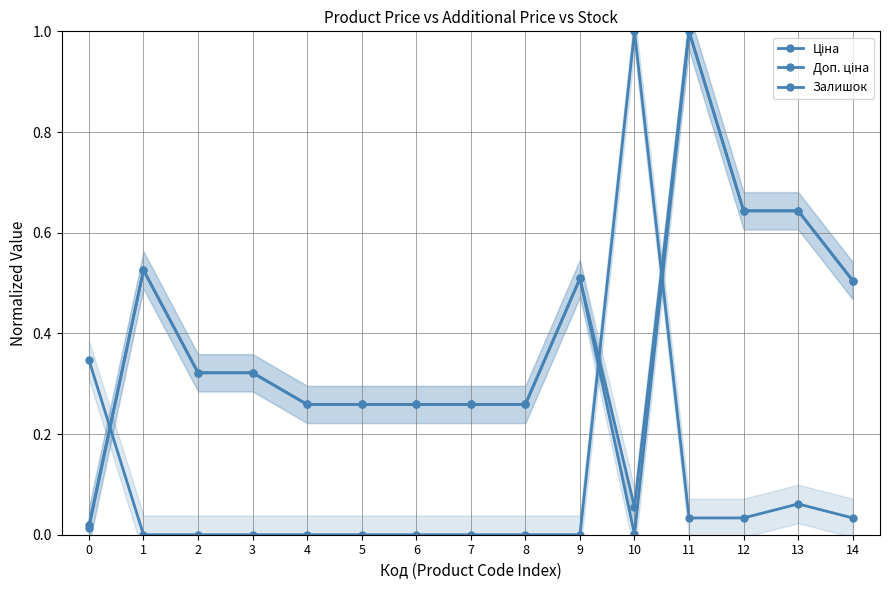

Reading right to left, extract all data points from this chart.

Ціна: 14=0.5	13=0.6	12=0.6	11=1.0	10=0.0	9=0.5	8=0.3	7=0.3	6=0.3	5=0.3	4=0.3	3=0.3	2=0.3	1=0.5	0=0.0
Доп. ціна: 14=0.5	13=0.6	12=0.6	11=1.0	10=0.1	9=0.5	8=0.3	7=0.3	6=0.3	5=0.3	4=0.3	3=0.3	2=0.3	1=0.5	0=0.0
Залишок: 14=0.0	13=0.1	12=0.0	11=0.0	10=1.0	9=0.0	8=0.0	7=0.0	6=0.0	5=0.0	4=0.0	3=0.0	2=0.0	1=0.0	0=0.3